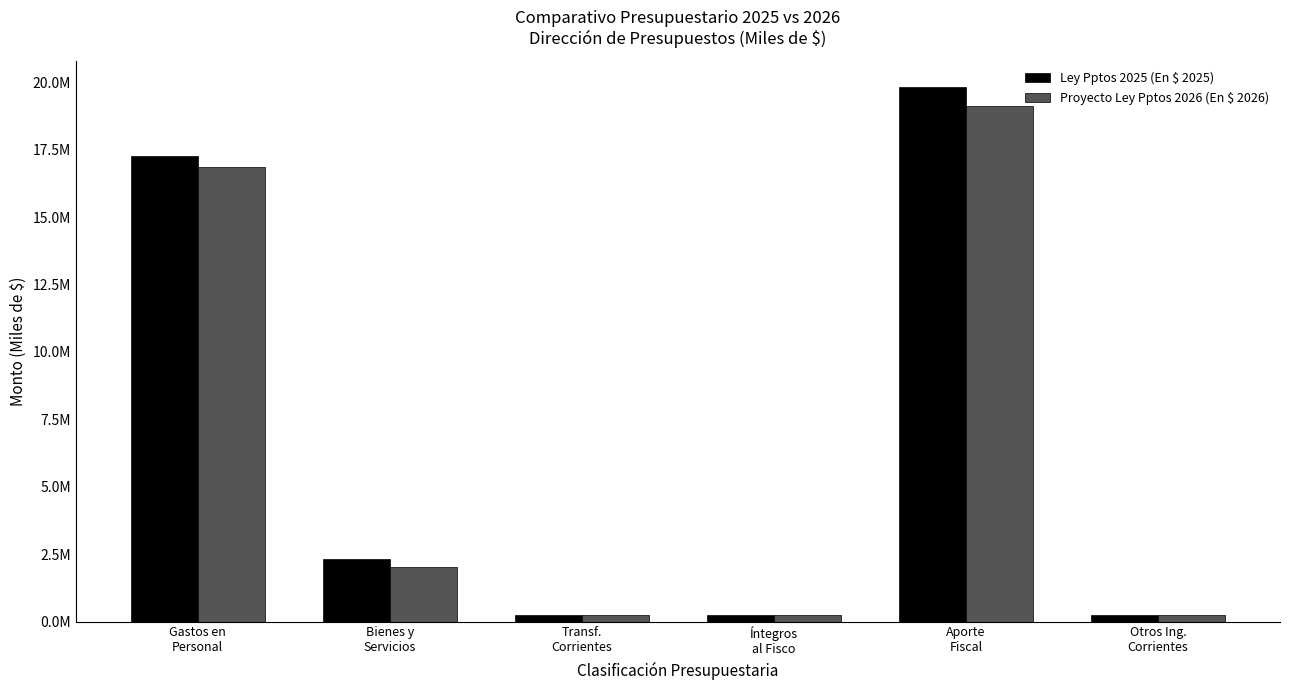

Reading left to right, transcribe all the data shown in this chart.

Ley Pptos 2025 (En $ 2025): Gastos en
Personal=17266304	Bienes y
Servicios=2331010	Transf.
Corrientes=228226	Íntegros
al Fisco=233203	Aporte
Fiscal=19813859	Otros Ing.
Corrientes=244884
Proyecto Ley Pptos 2026 (En $ 2026): Gastos en
Personal=16872927	Bienes y
Servicios=2039227	Transf.
Corrientes=230595	Íntegros
al Fisco=240431	Aporte
Fiscal=19130705	Otros Ing.
Corrientes=252475